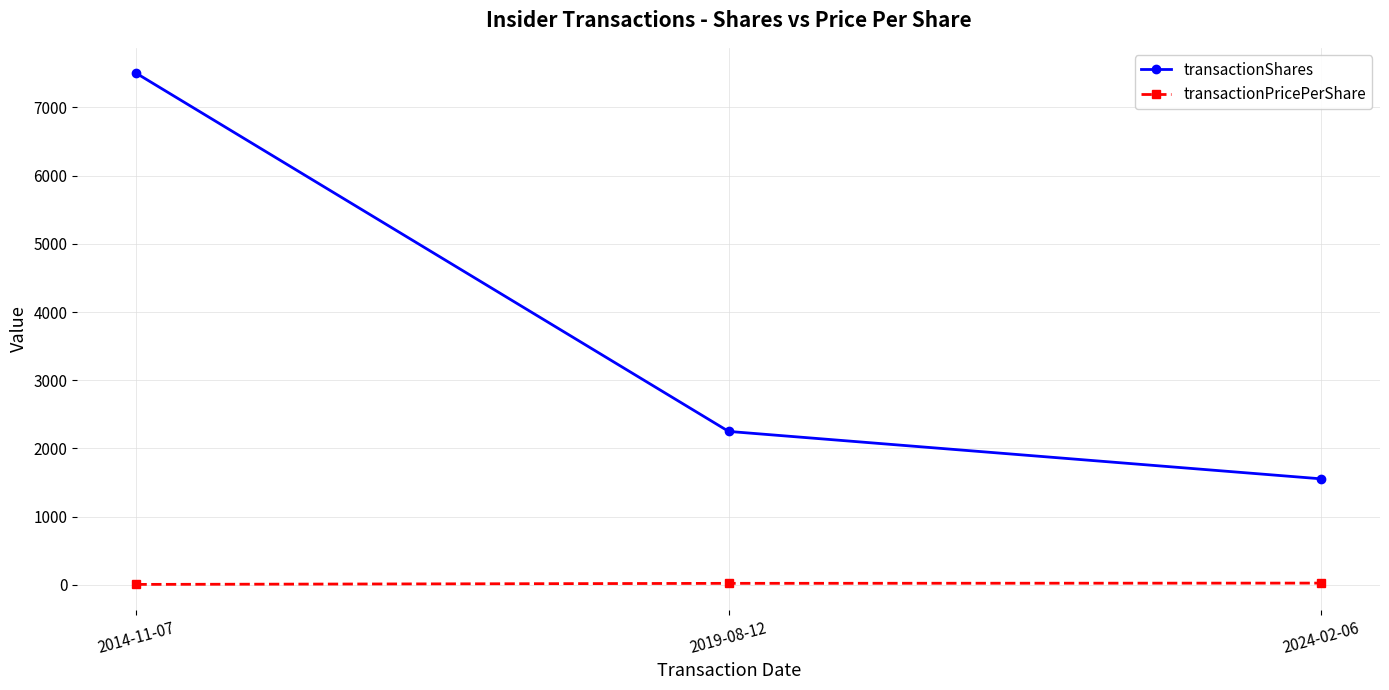

How many lines are shown in the chart?

2